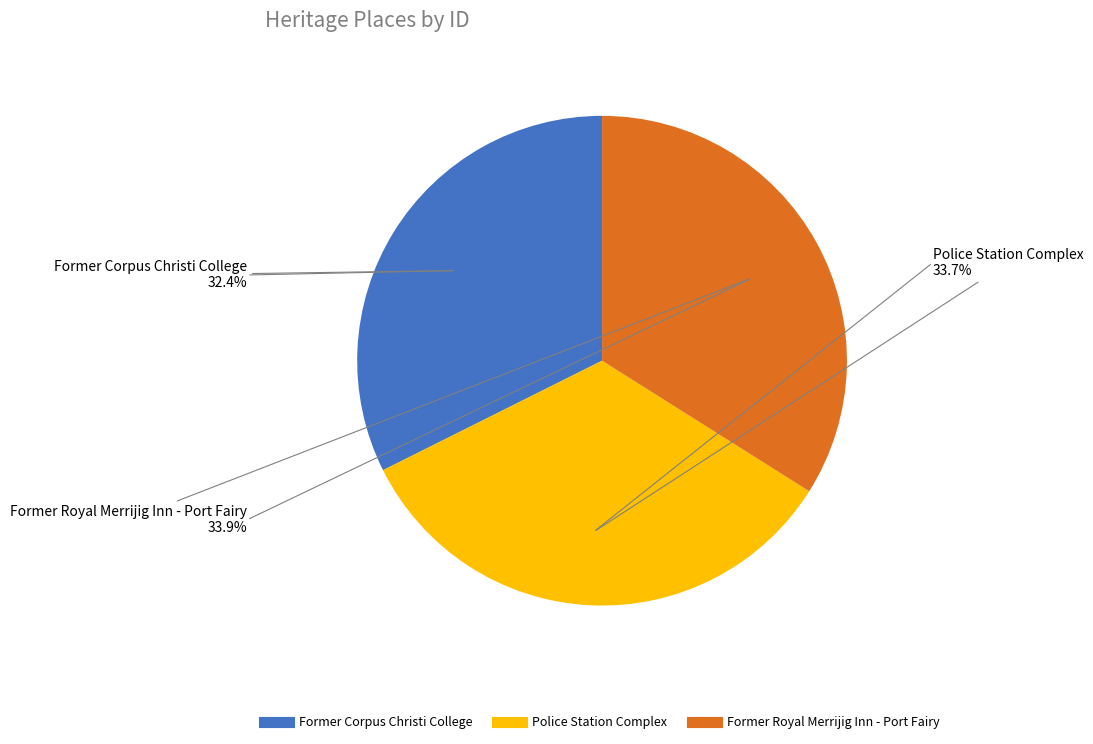

How many slices are in this pie chart?

3